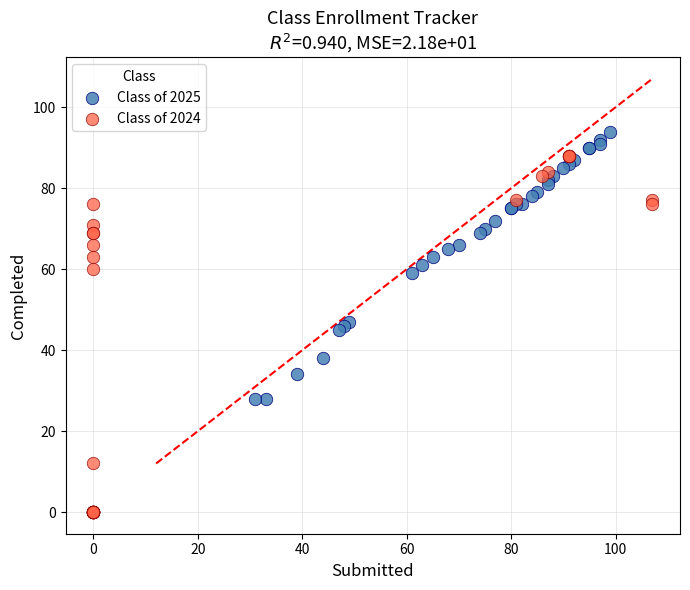

Which series has the widest spread of Y values?

Class of 2024